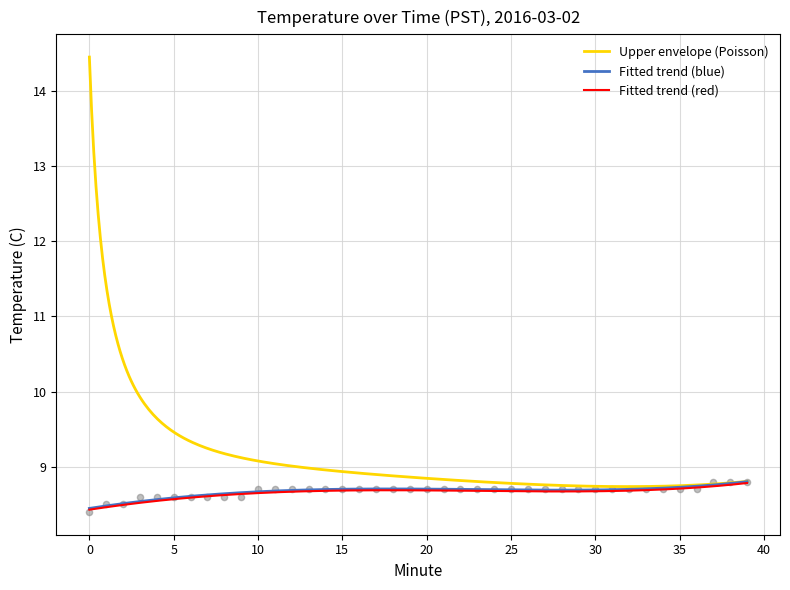

Between 21 and 8, which is larger?

21